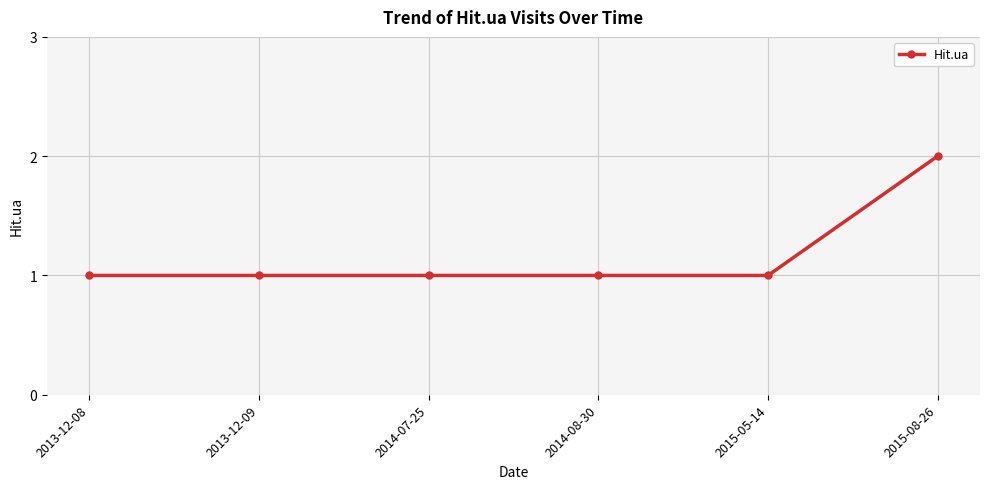

What position from the left is 2014-08-30?

4